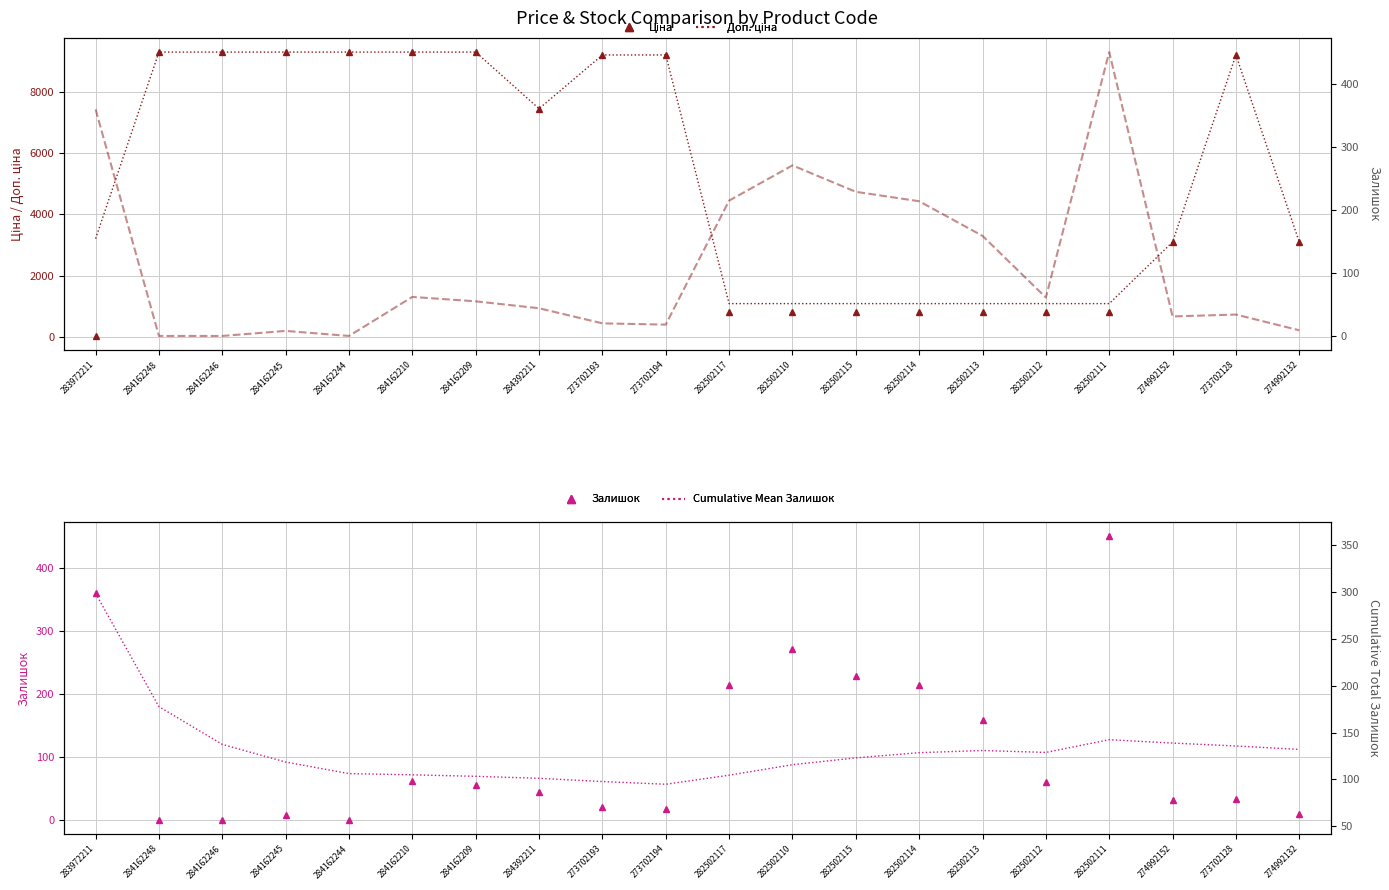

How many values in the Доп. ціна series are below 7444?

10